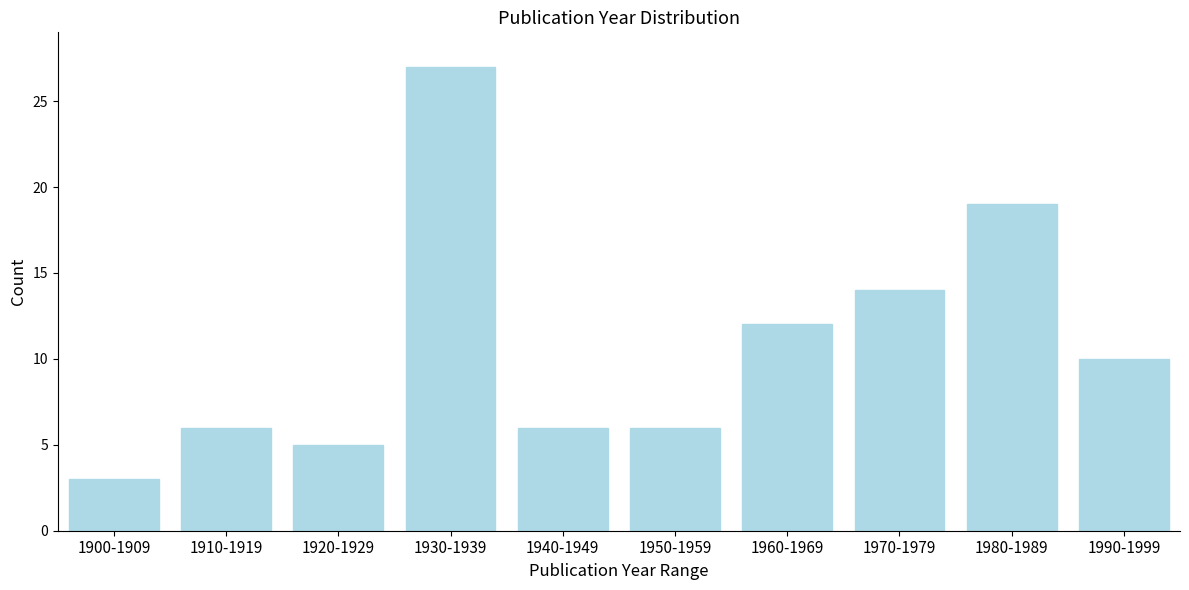

Reading left to right, transcribe all the data shown in this chart.

1900-1909=3	1910-1919=6	1920-1929=5	1930-1939=27	1940-1949=6	1950-1959=6	1960-1969=12	1970-1979=14	1980-1989=19	1990-1999=10